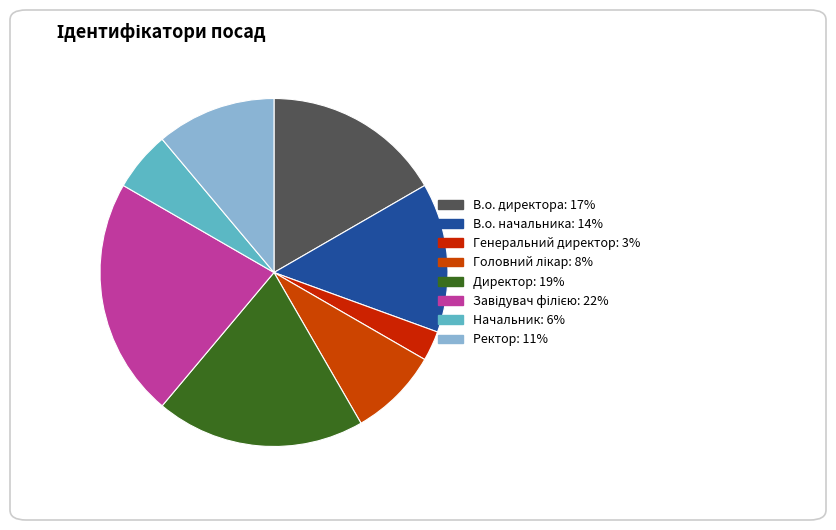

What is the ratio of the value at Начальник to the value at Головний лікар?

0.7